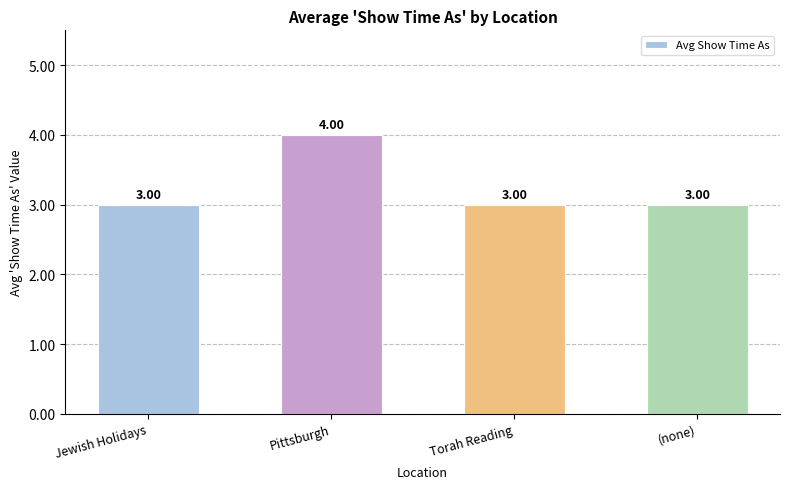

Count the number of categories in the chart.

4